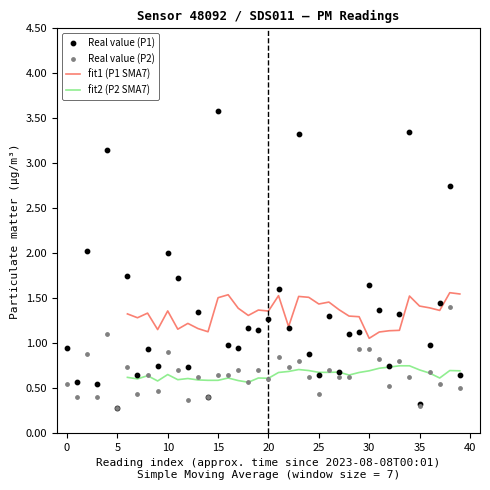

True or false: fit2 (P2 SMA7) and fit1 (P1 SMA7) intersect in this chart.

False